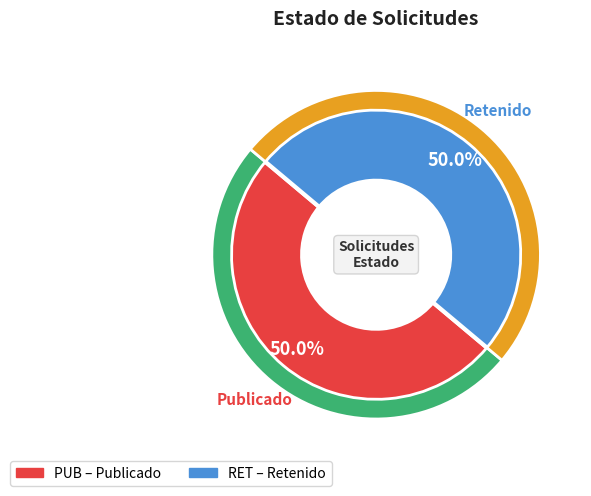

Is there a majority slice in this chart?

Yes